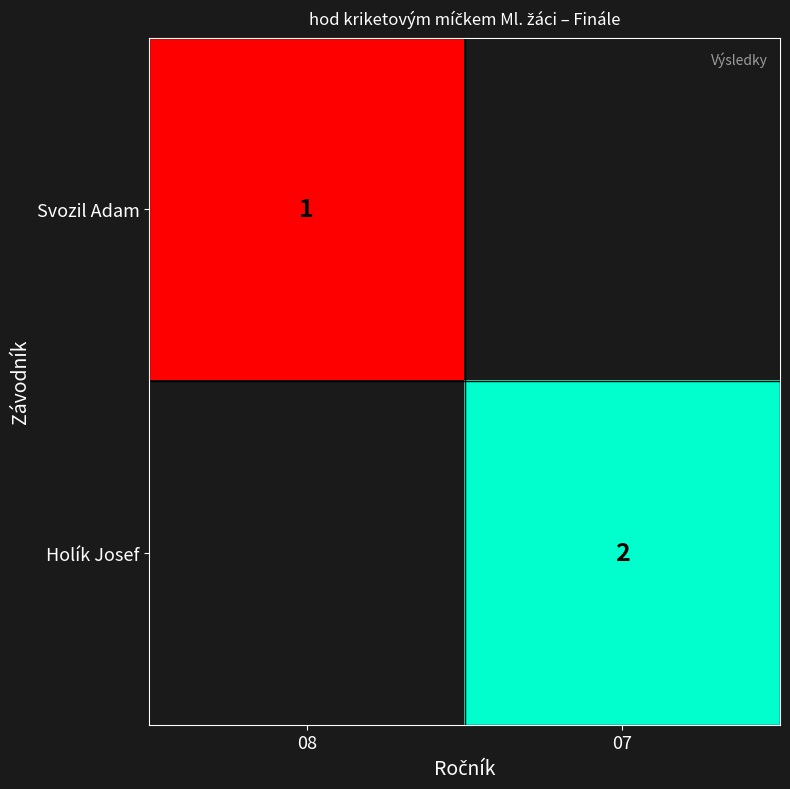

The Holík Josef series shows 2.0 at 07. True or false?

True